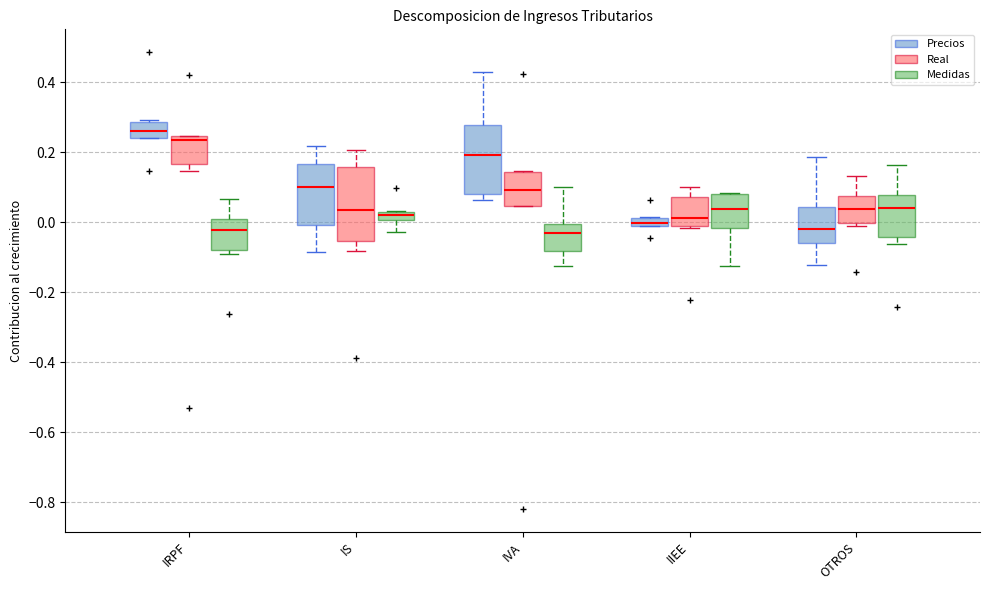

Which box has the highest median line?

IRPF (Precios)